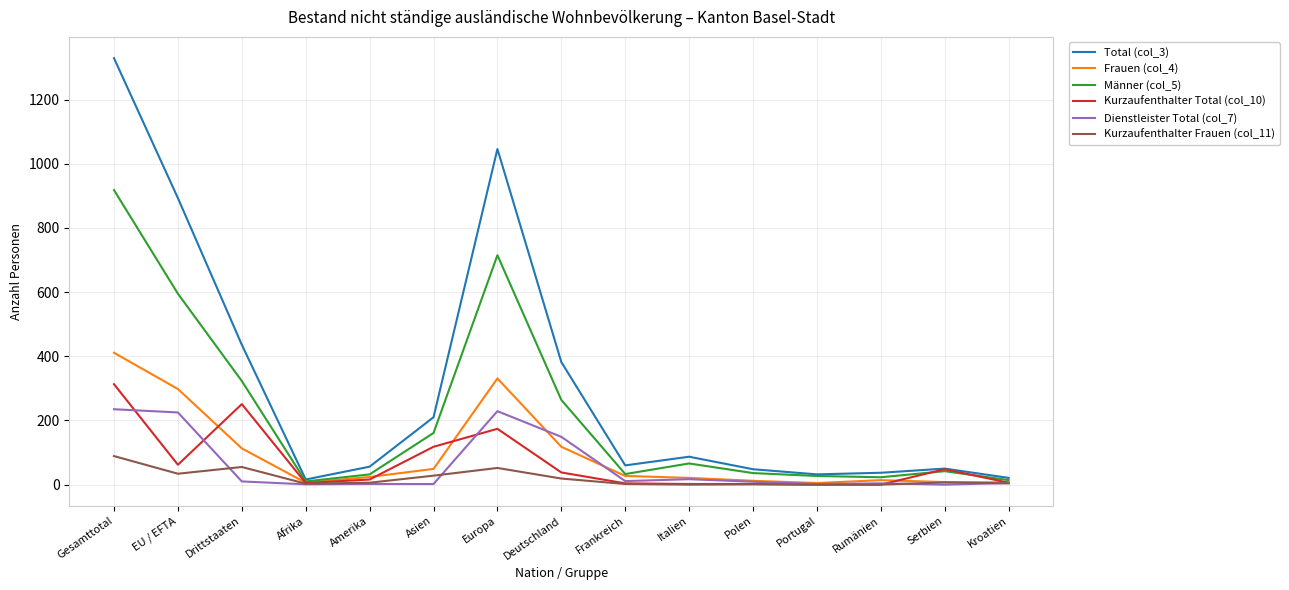

The value of Kurzaufenthalter Frauen (col_11) at Europa is 52. True or false?

True